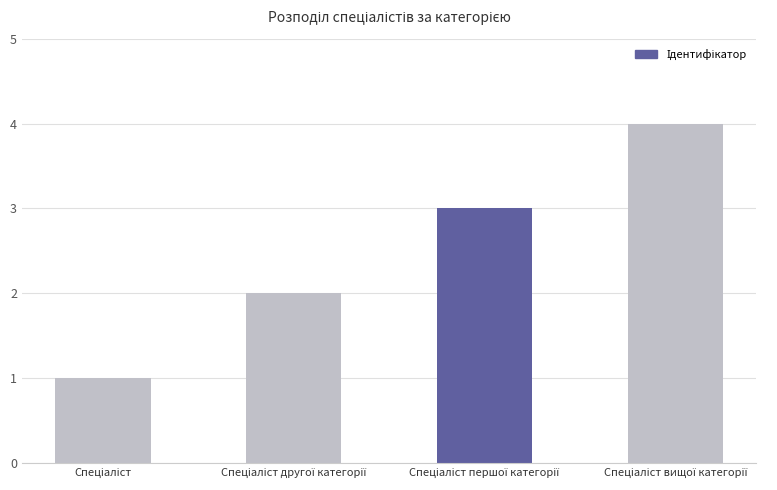

Reading left to right, extract all data points from this chart.

1	2	3	4